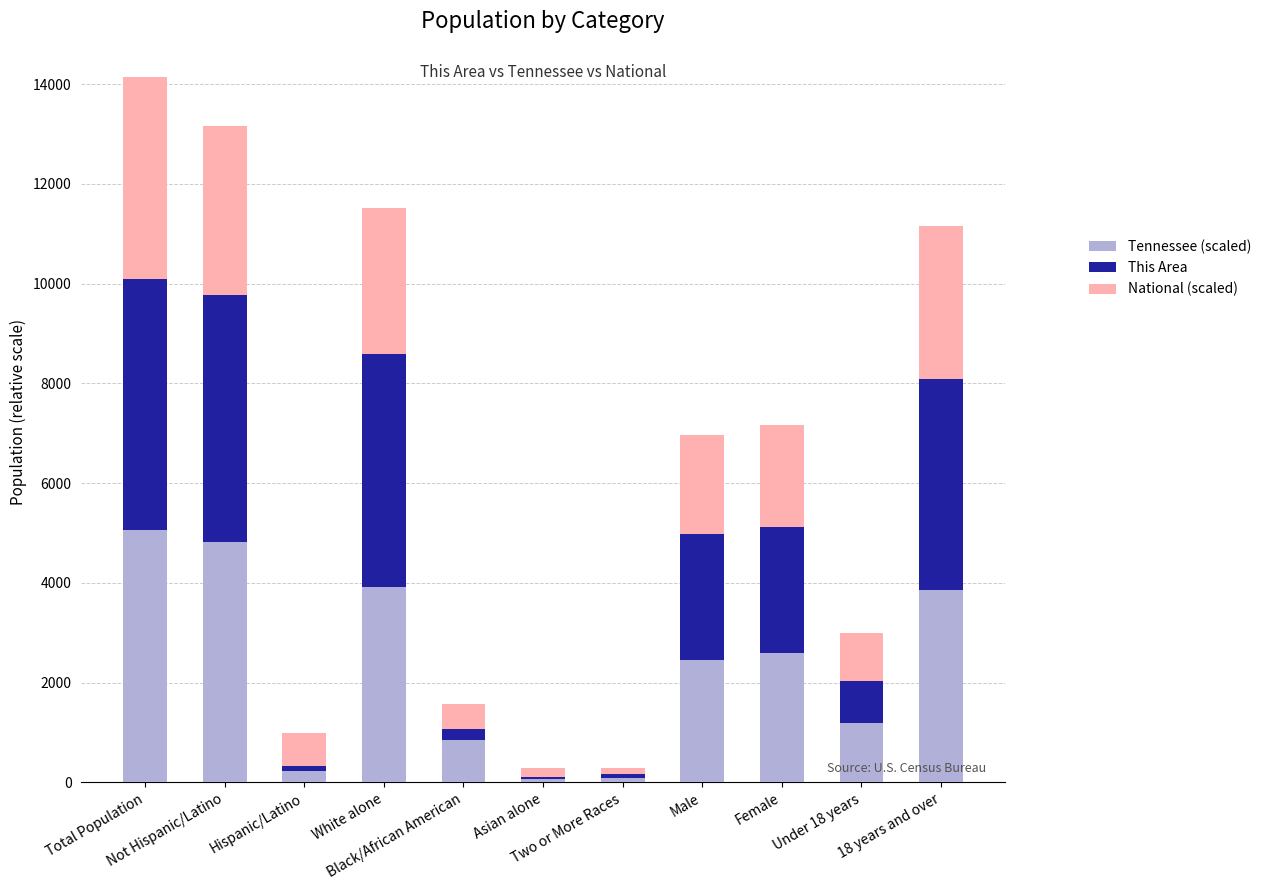

How many distinct data groups are displayed?

3